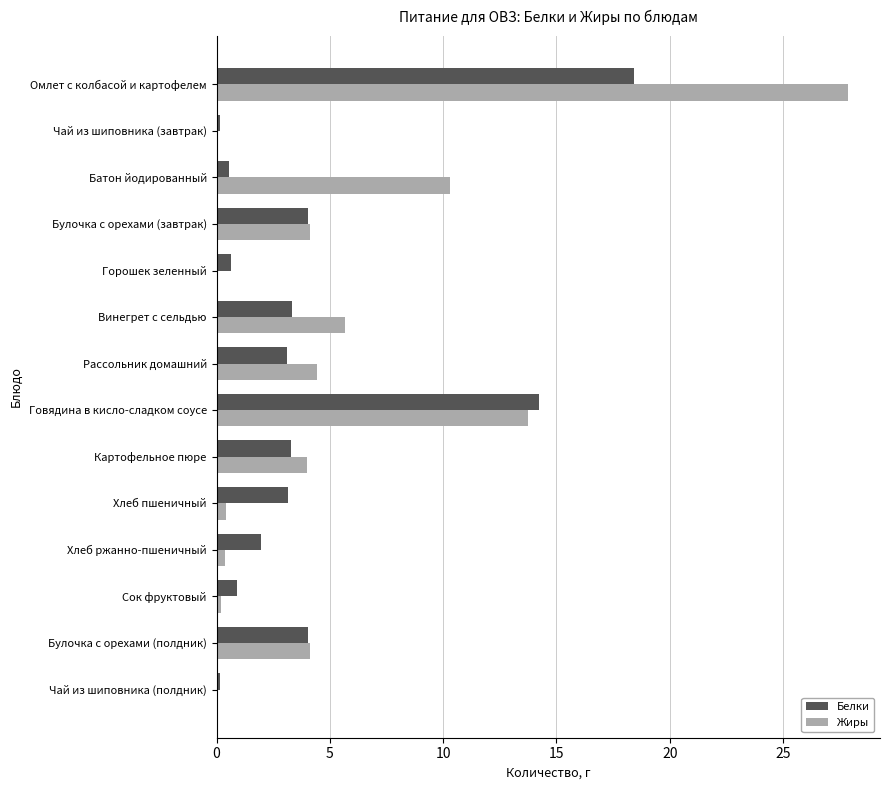

What is the sum of the Белки values at Омлет с колбасой и картофелем and Булочка с орехами (завтрак)?

22.5